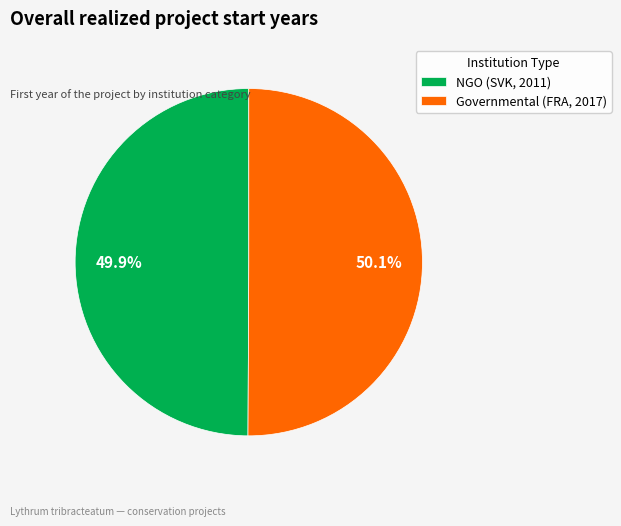

Count the number of slices in the pie.

2